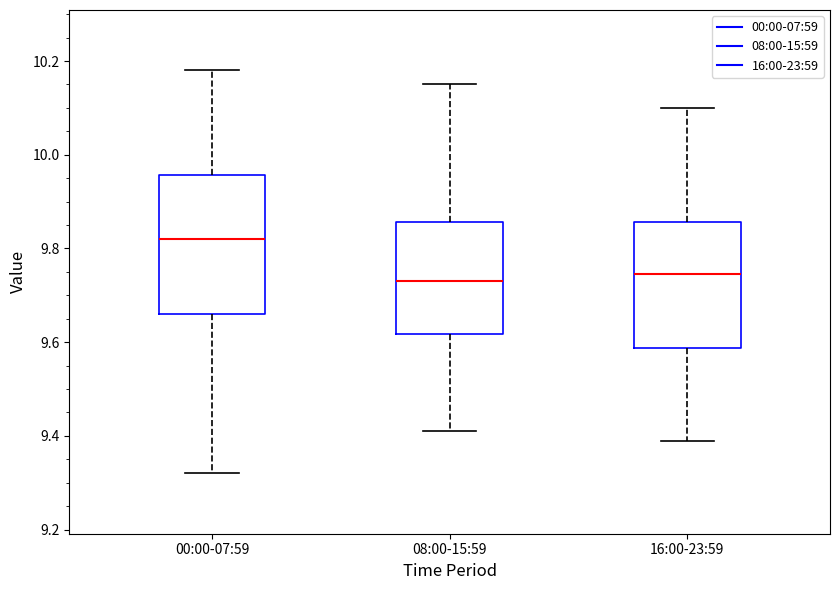

Where is the upper edge of the box for 16:00-23:59 on the y-axis? The values are not printed on the chart, so give them approximately, as read against the axis.

9.86